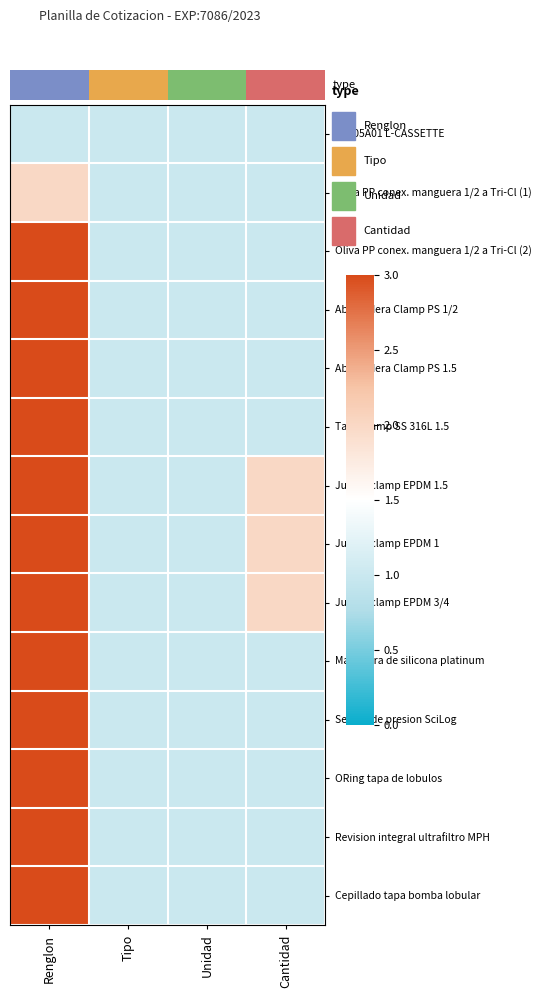

At how many categories does at least one series exceed 2?

1